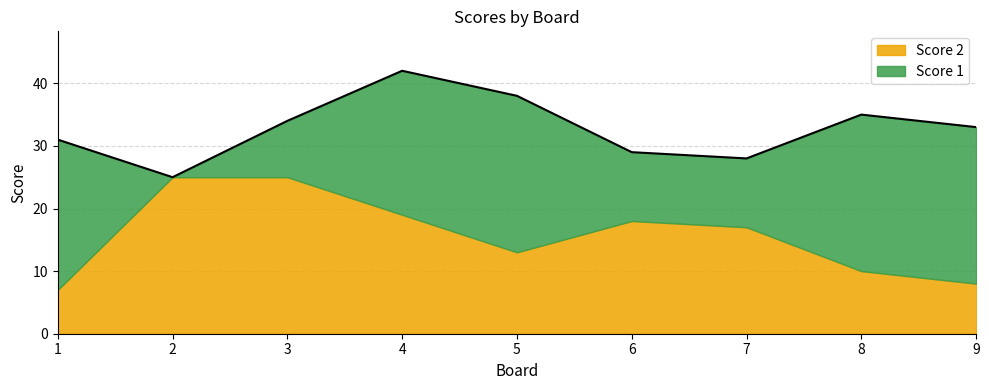

Which category has the highest value across all series?

2